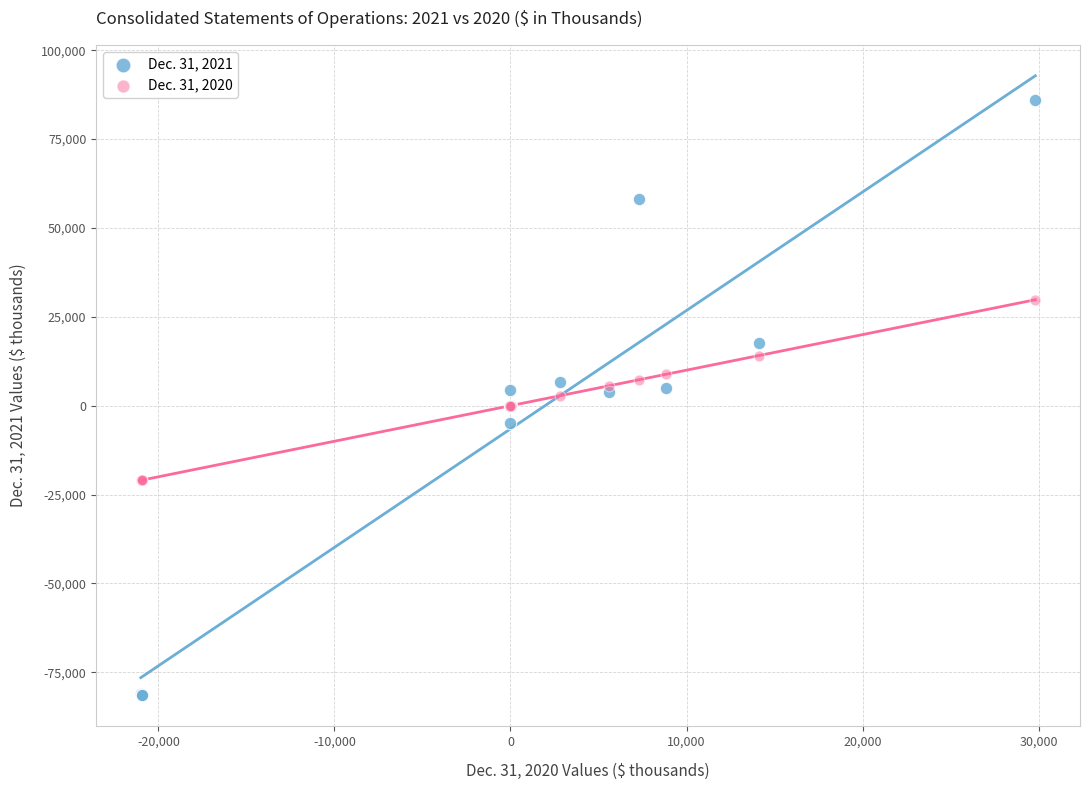

What are all the series names shown in the legend?

Dec. 31, 2021, Dec. 31, 2020